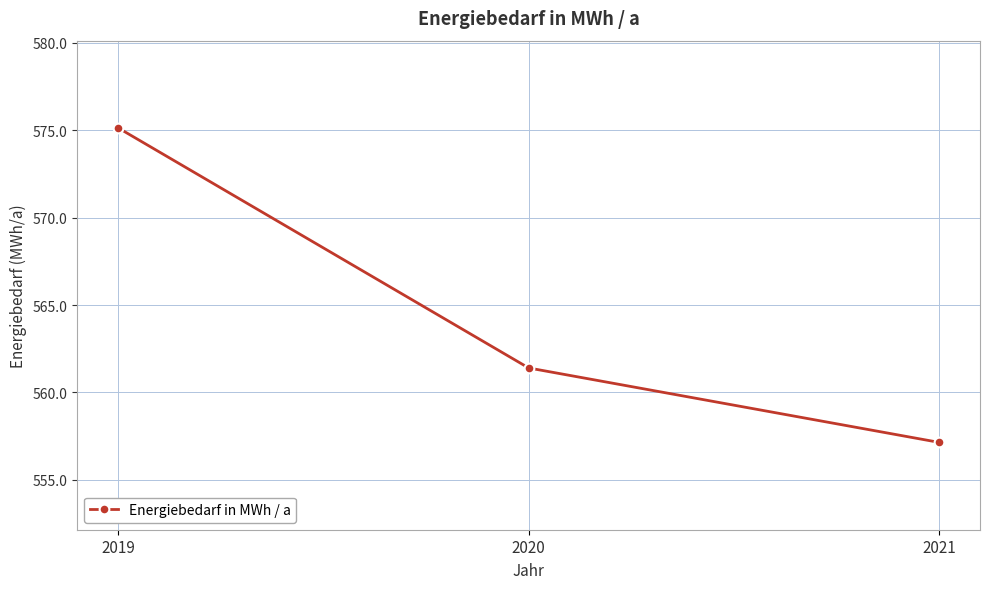

Reading right to left, what are all the values shown in this chart?

557.1	561.4	575.1